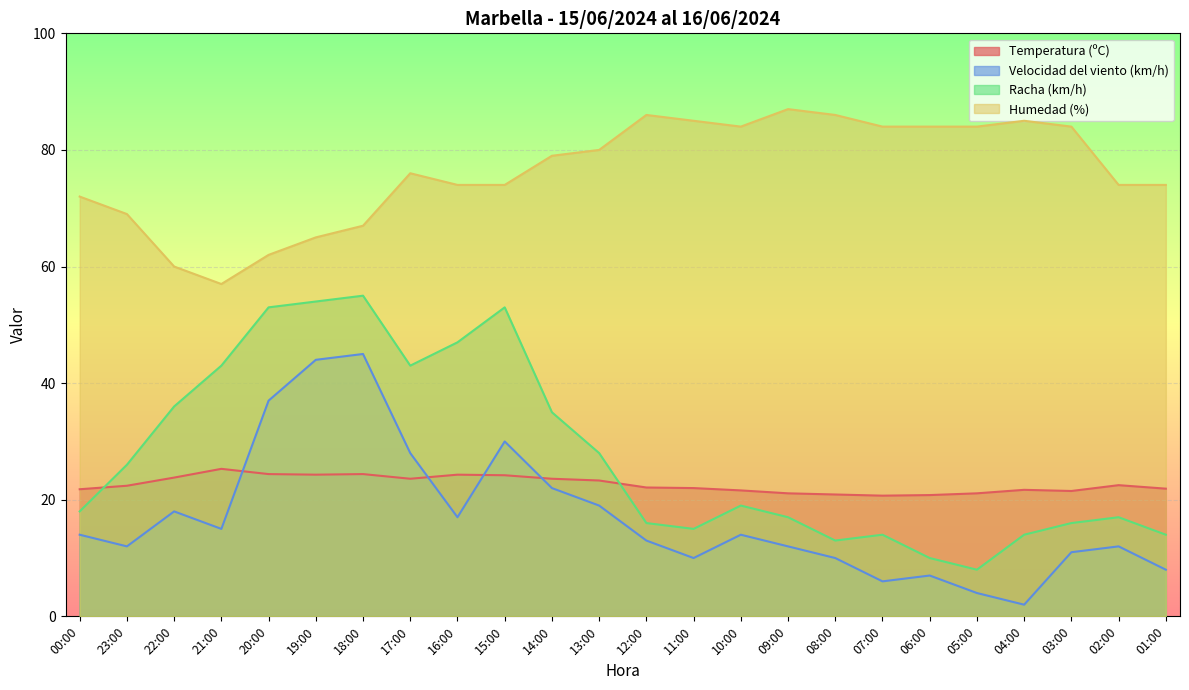

Reading left to right, extract all data points from this chart.

Temperatura (ºC): 00:00=21.8	23:00=22.4	22:00=23.8	21:00=25.3	20:00=24.4	19:00=24.3	18:00=24.4	17:00=23.6	16:00=24.3	15:00=24.2	14:00=23.6	13:00=23.3	12:00=22.1	11:00=22.0	10:00=21.6	09:00=21.1	08:00=20.9	07:00=20.7	06:00=20.8	05:00=21.1	04:00=21.7	03:00=21.5	02:00=22.5	01:00=21.9
Velocidad del viento (km/h): 00:00=14.0	23:00=12.0	22:00=18.0	21:00=15.0	20:00=37.0	19:00=44.0	18:00=45.0	17:00=28.0	16:00=17.0	15:00=30.0	14:00=22.0	13:00=19.0	12:00=13.0	11:00=10.0	10:00=14.0	09:00=12.0	08:00=10.0	07:00=6.0	06:00=7.0	05:00=4.0	04:00=2.0	03:00=11.0	02:00=12.0	01:00=8.0
Racha (km/h): 00:00=18.0	23:00=26.0	22:00=36.0	21:00=43.0	20:00=53.0	19:00=54.0	18:00=55.0	17:00=43.0	16:00=47.0	15:00=53.0	14:00=35.0	13:00=28.0	12:00=16.0	11:00=15.0	10:00=19.0	09:00=17.0	08:00=13.0	07:00=14.0	06:00=10.0	05:00=8.0	04:00=14.0	03:00=16.0	02:00=17.0	01:00=14.0
Humedad (%): 00:00=72.0	23:00=69.0	22:00=60.0	21:00=57.0	20:00=62.0	19:00=65.0	18:00=67.0	17:00=76.0	16:00=74.0	15:00=74.0	14:00=79.0	13:00=80.0	12:00=86.0	11:00=85.0	10:00=84.0	09:00=87.0	08:00=86.0	07:00=84.0	06:00=84.0	05:00=84.0	04:00=85.0	03:00=84.0	02:00=74.0	01:00=74.0